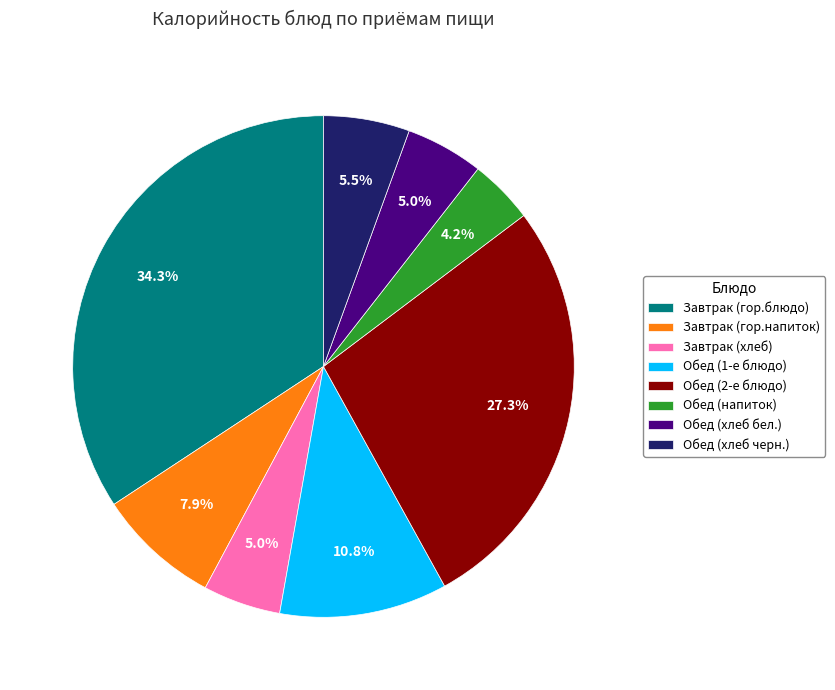

How many slices are in this pie chart?

8